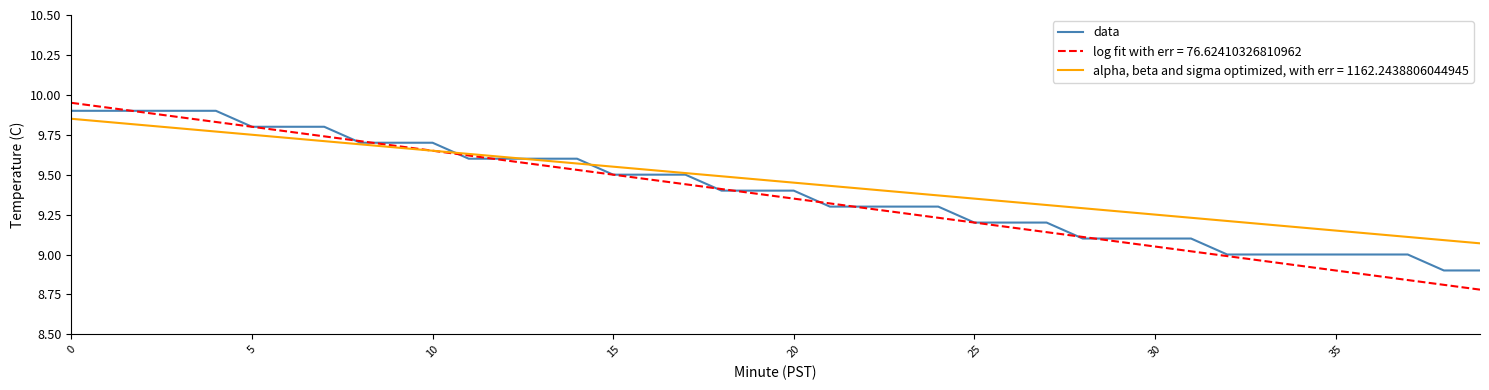

Which series has the widest spread of values?

log fit with err = 76.62410326810962